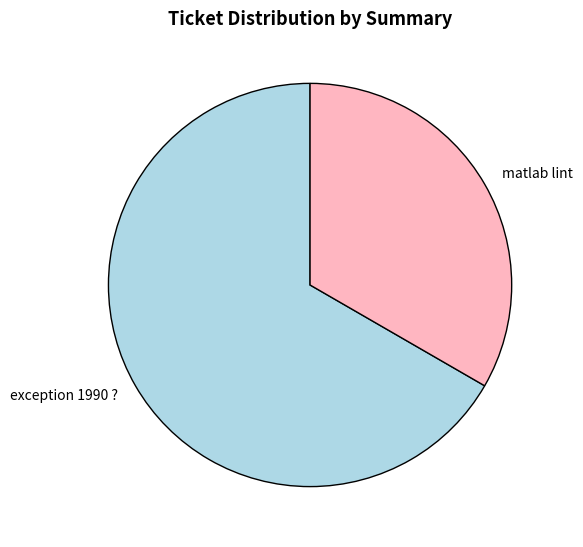

Count the number of slices in the pie.

2